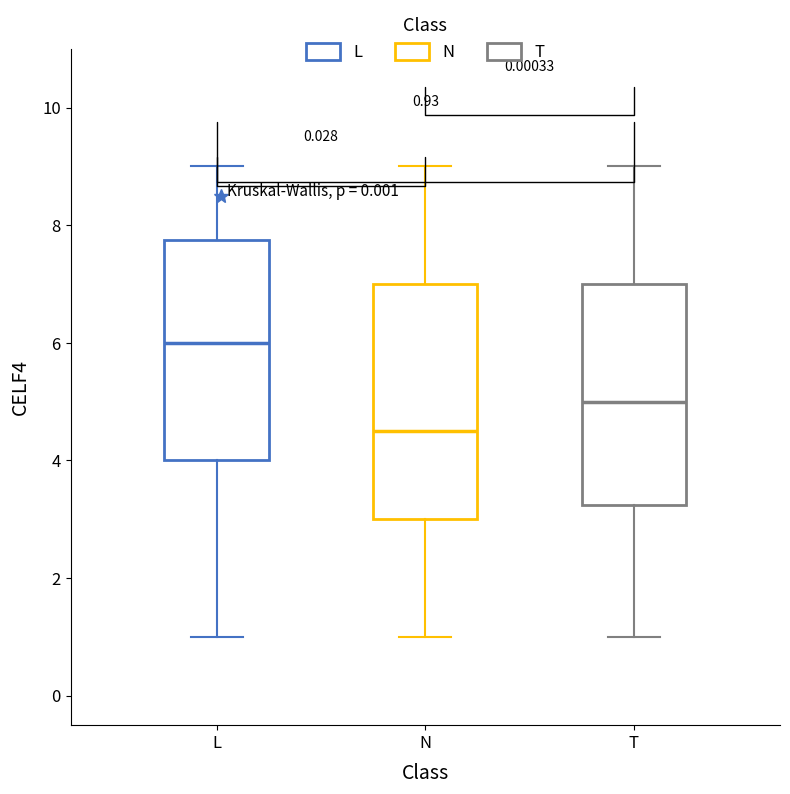

Which box has the lowest median line?

N